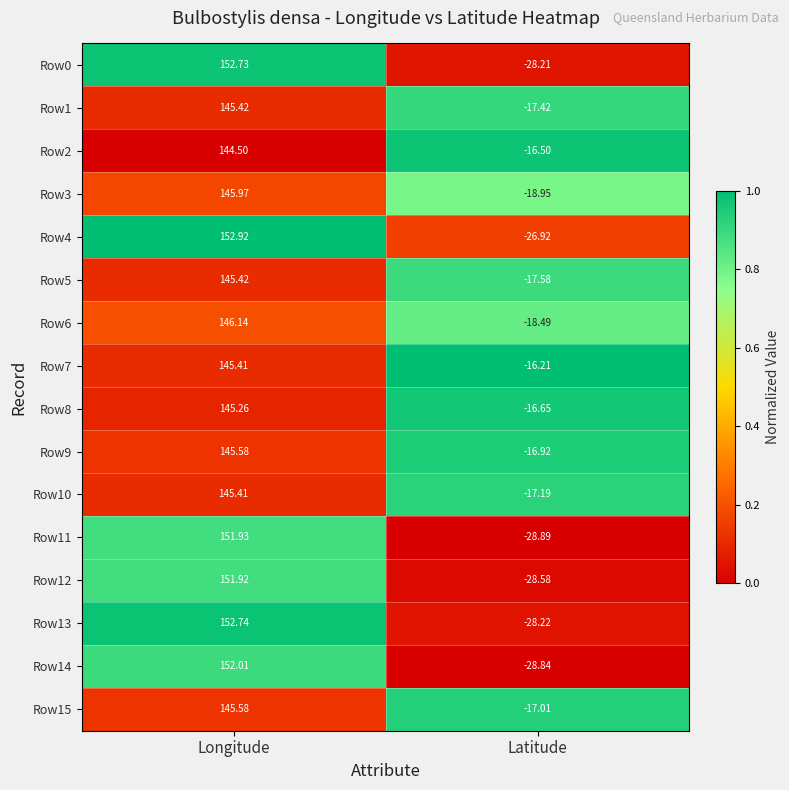

Which series has the largest range (max minus min)?

Row13